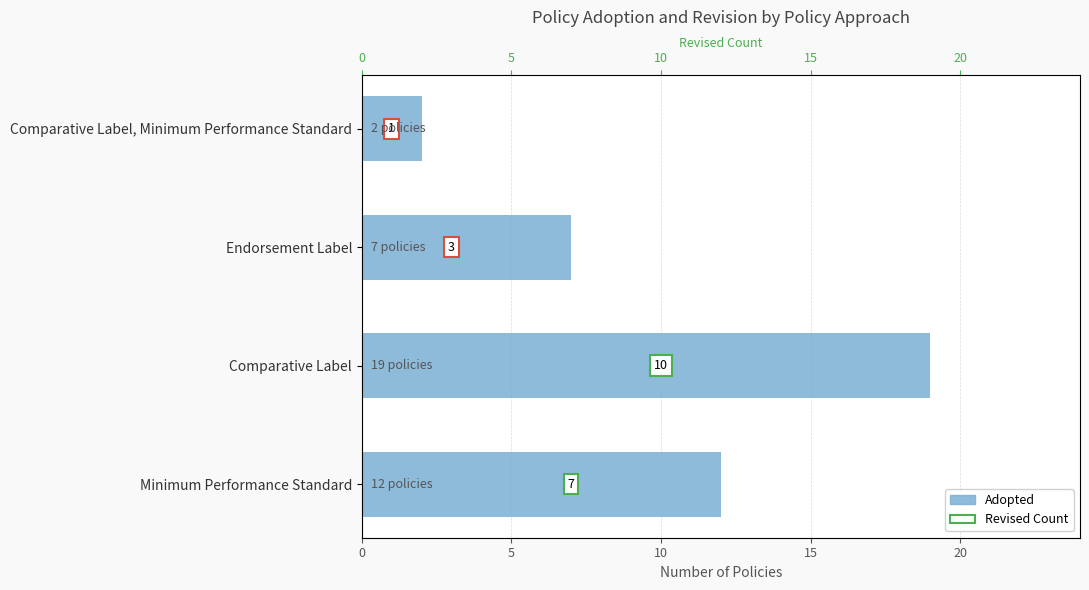

True or false: the data shows 12 at Minimum Performance Standard.

True